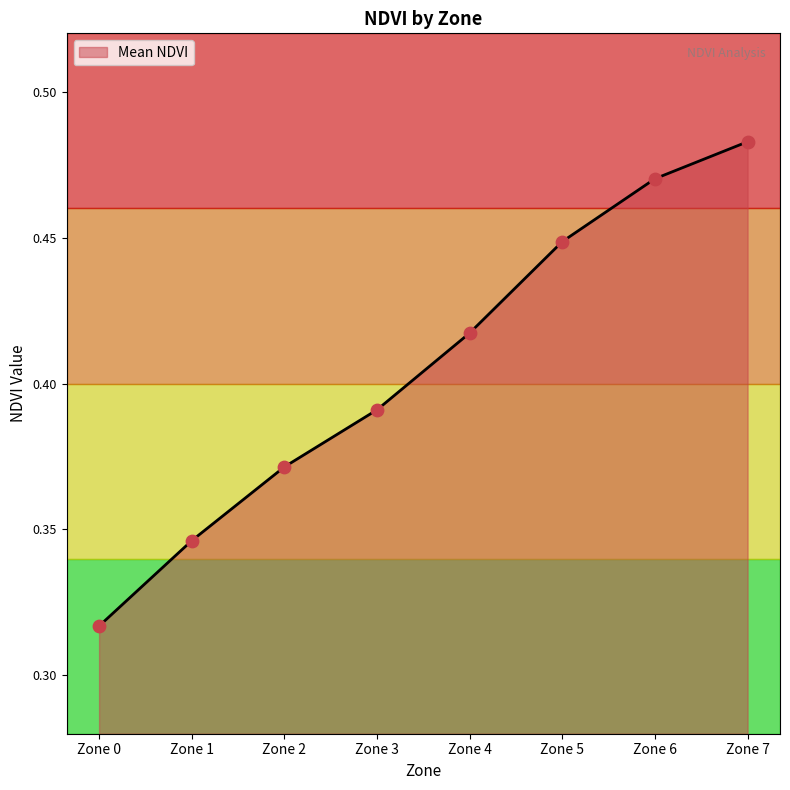

True or false: there are more than 1 points higher than both neighbors.

False